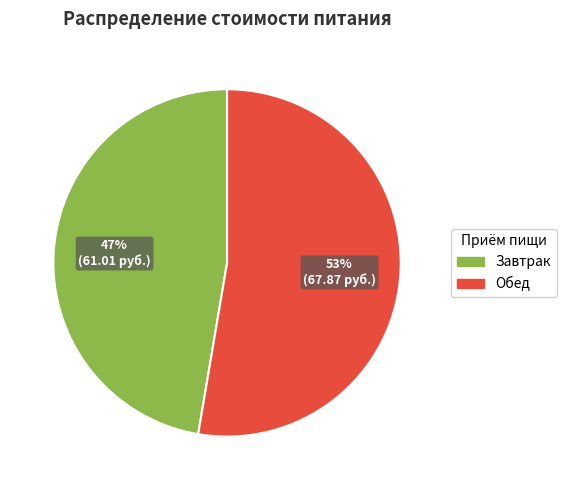

Is it true that Завтрак is 34% of the pie?

False